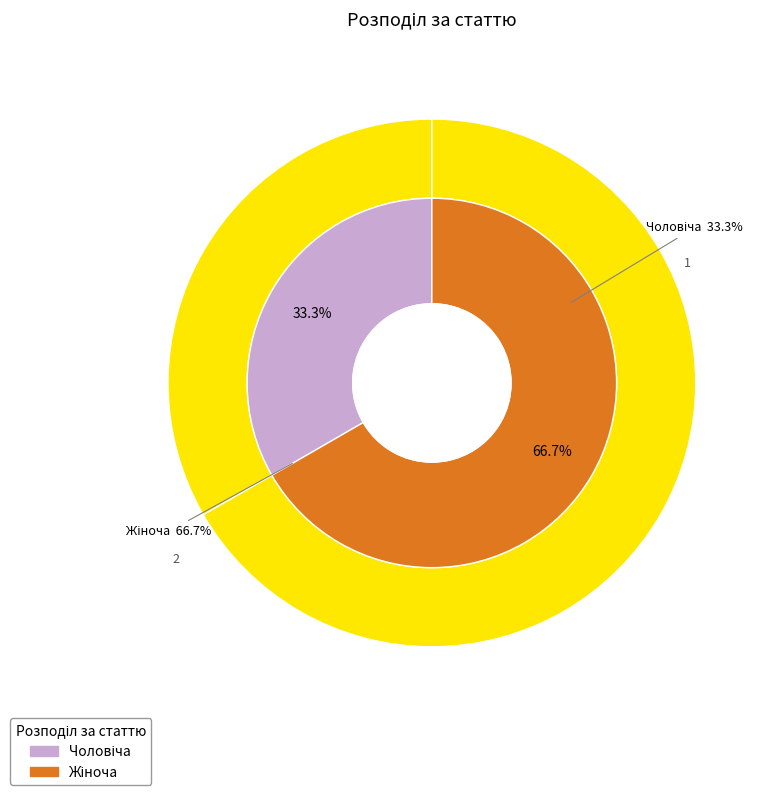

Does Чоловіча represent more than half of the total?

No